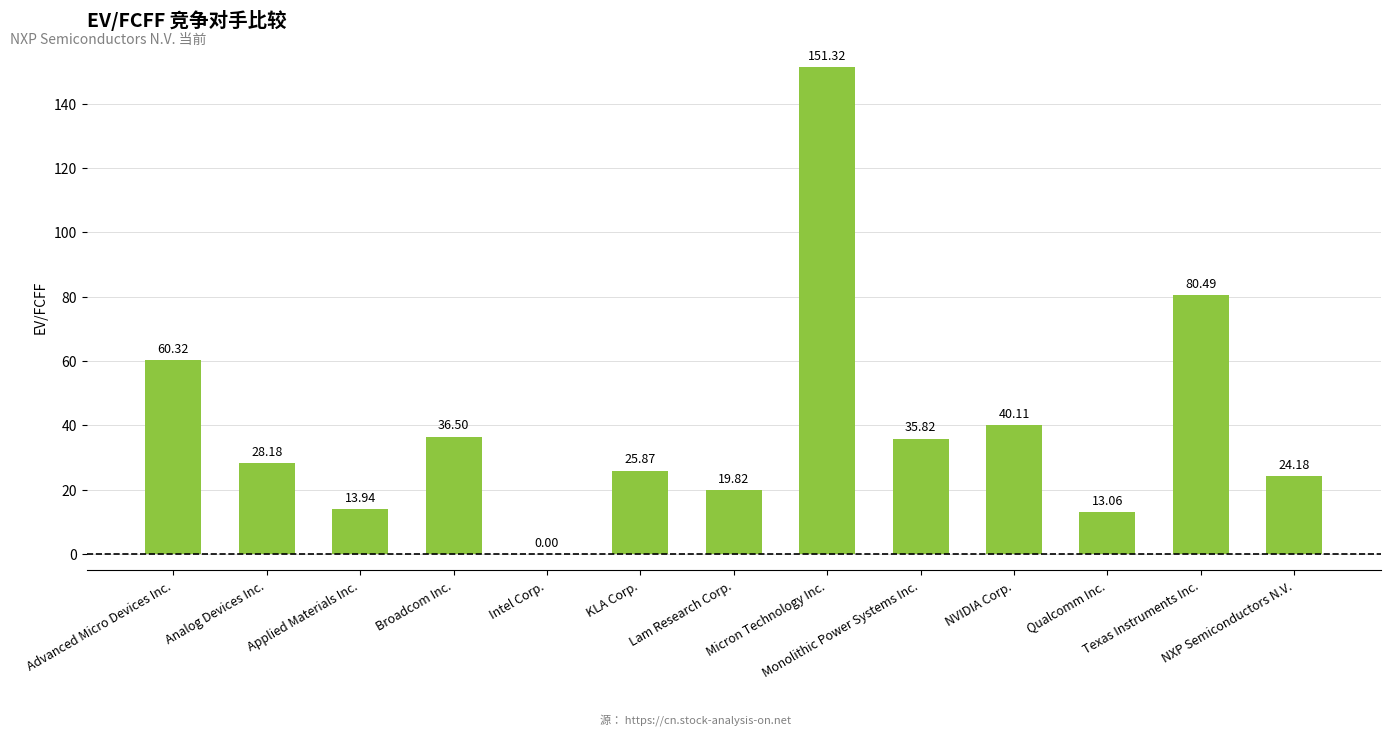

What is the value of the 7th bar from the left?

19.8